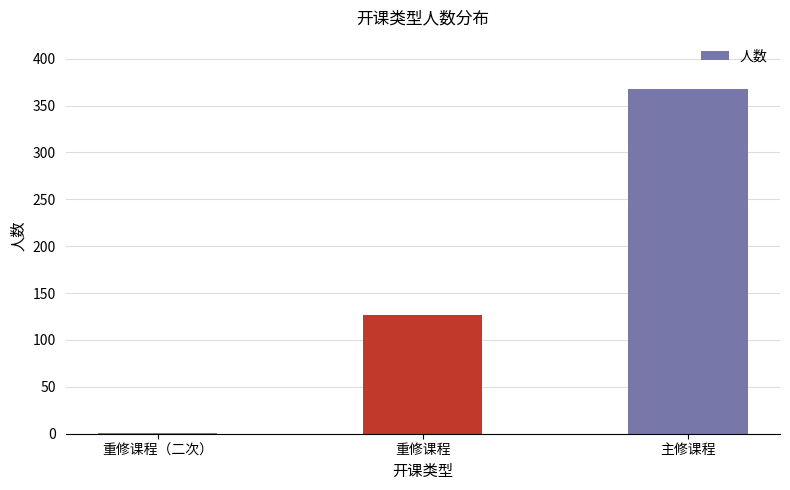

What is the greatest value displayed?

368